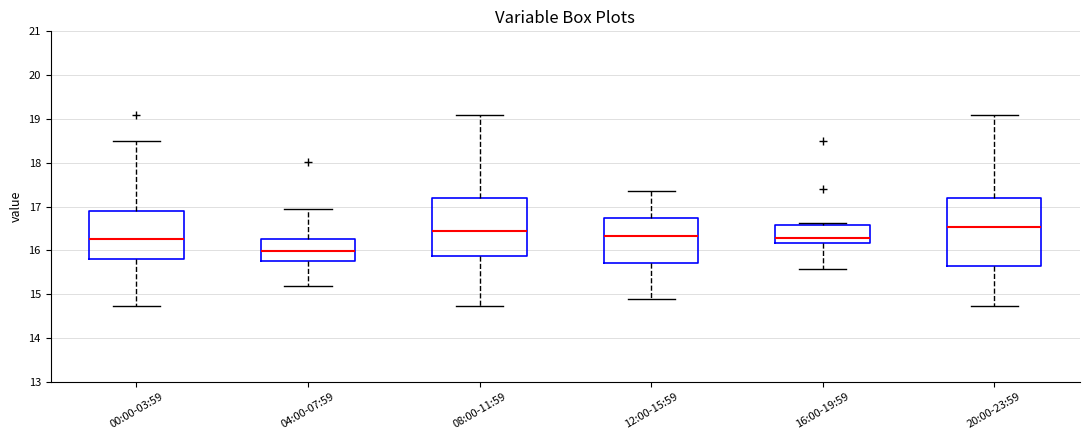

Reading left to right, transcribe this box plot: for each box, give where its median line is, the range the box spans, and where its two whiskers end, as read against the y-axis. The values are not printed on the chart, so give them approximately, as read against the axis.

00:00-03:59: median 16.3, box 15.8 to 16.9, whiskers 14.7 to 18.5
04:00-07:59: median 16.0, box 15.8 to 16.3, whiskers 15.2 to 17.0
08:00-11:59: median 16.4, box 15.9 to 17.2, whiskers 14.7 to 19.1
12:00-15:59: median 16.3, box 15.7 to 16.8, whiskers 14.9 to 17.4
16:00-19:59: median 16.3, box 16.2 to 16.6, whiskers 15.6 to 16.6 (just above the box's upper edge)
20:00-23:59: median 16.5, box 15.6 to 17.2, whiskers 14.7 to 19.1